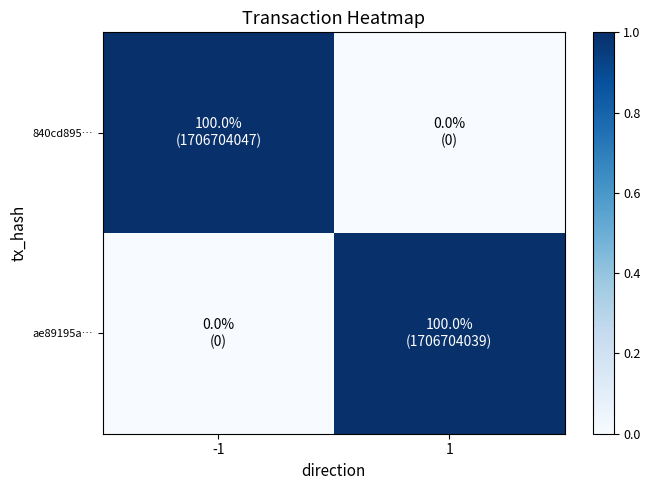

What is the total value across all series at 1?

1